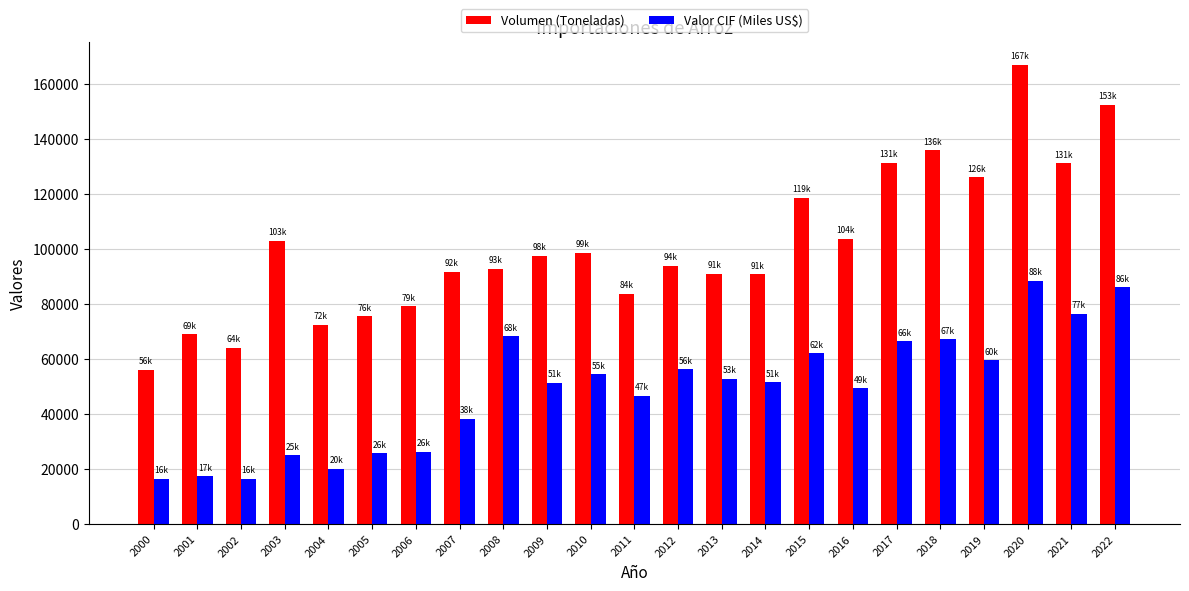

Rank the series by their average value, from lowest to highest.

Valor CIF (Miles US$), Volumen (Toneladas)